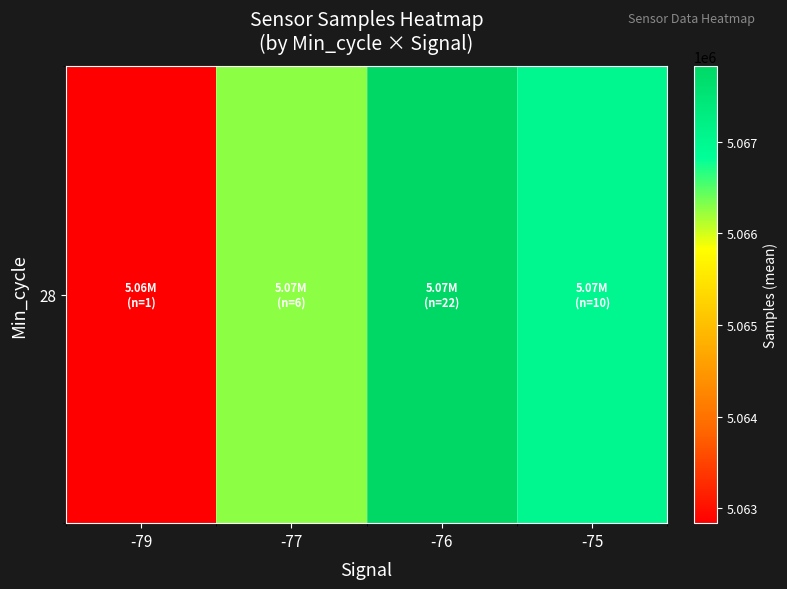

At which label is the value closest to 5065330?

-77